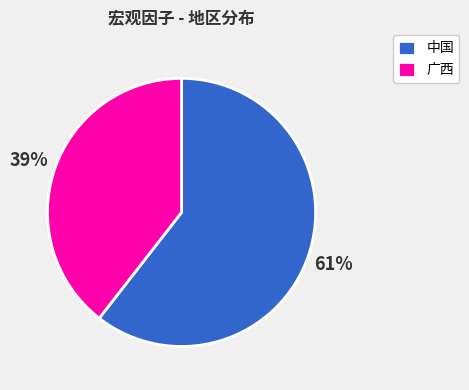

Which slice represents more than half of the pie?

中国